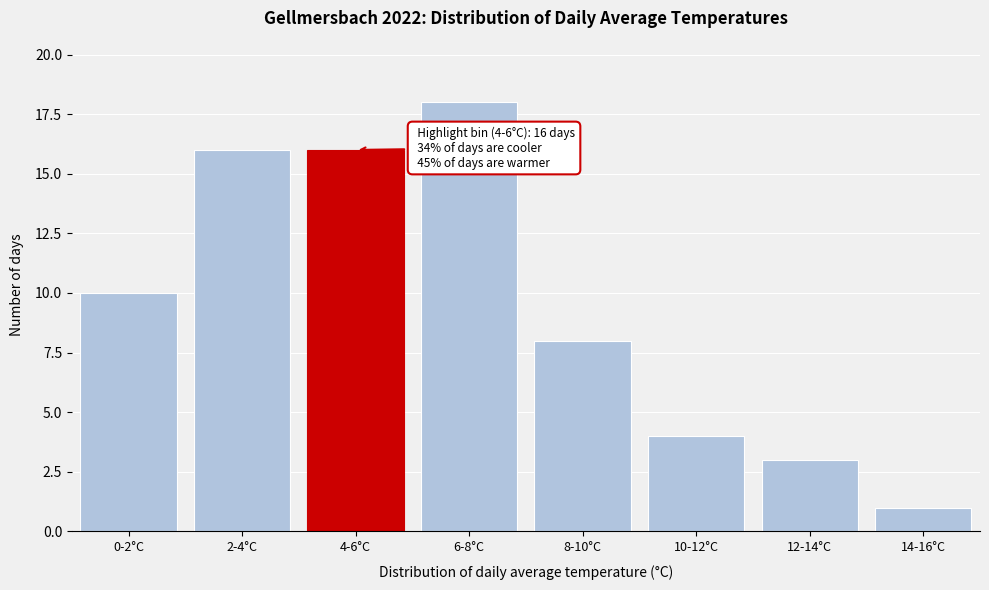

Reading left to right, transcribe all the data shown in this chart.

0-2°C=10	2-4°C=16	4-6°C=16	6-8°C=18	8-10°C=8	10-12°C=4	12-14°C=3	14-16°C=1